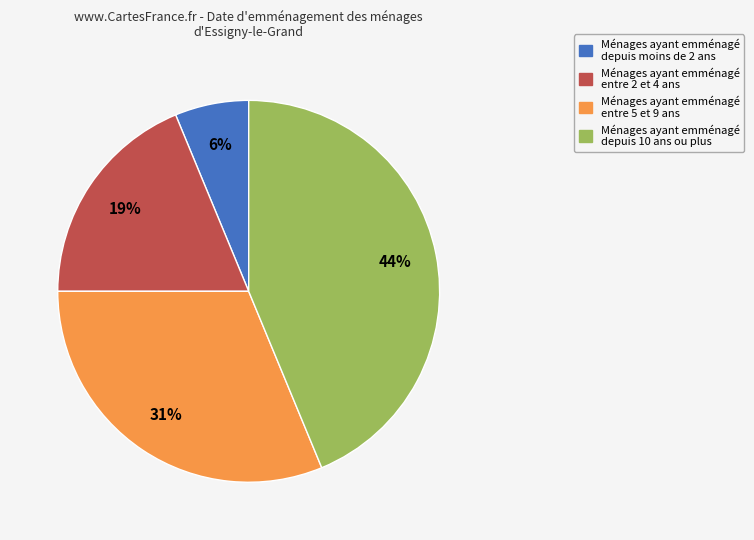

To the nearest percent, what is the average slice percentage?

25%